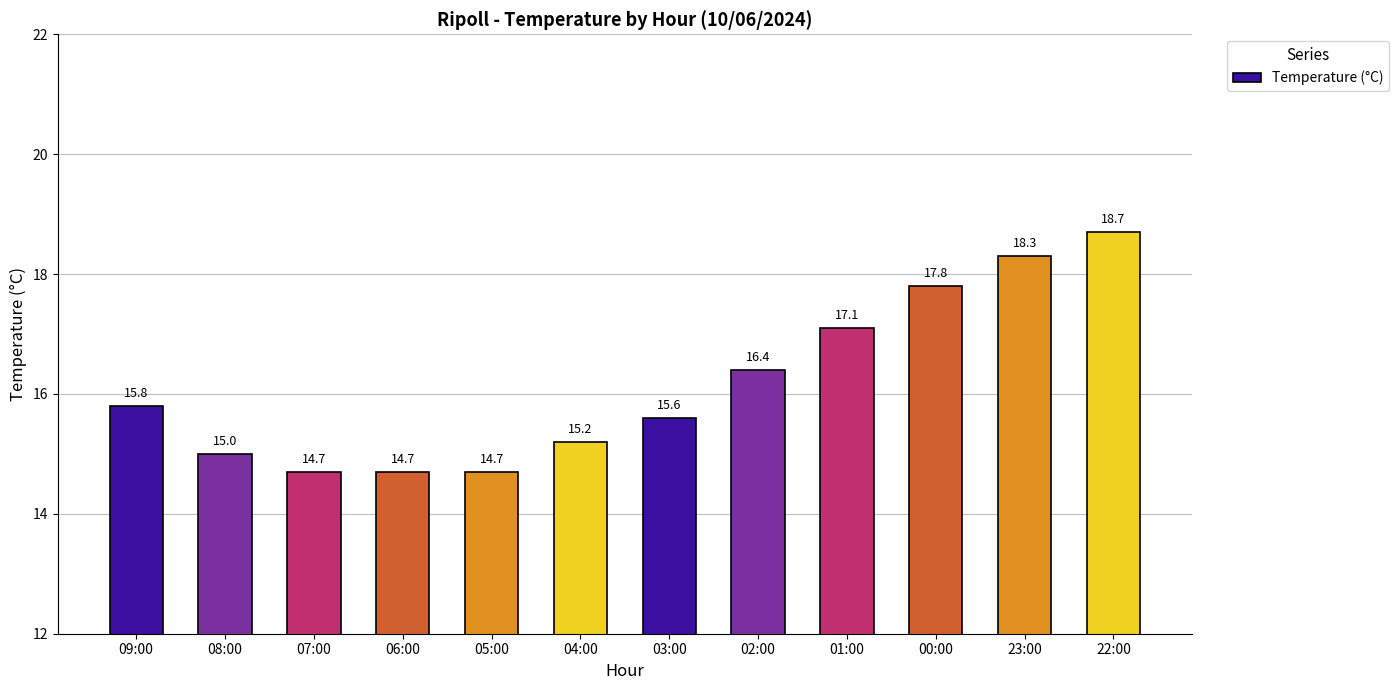

Approximately how many times larger is the value at 05:00 compared to 02:00?

0.9